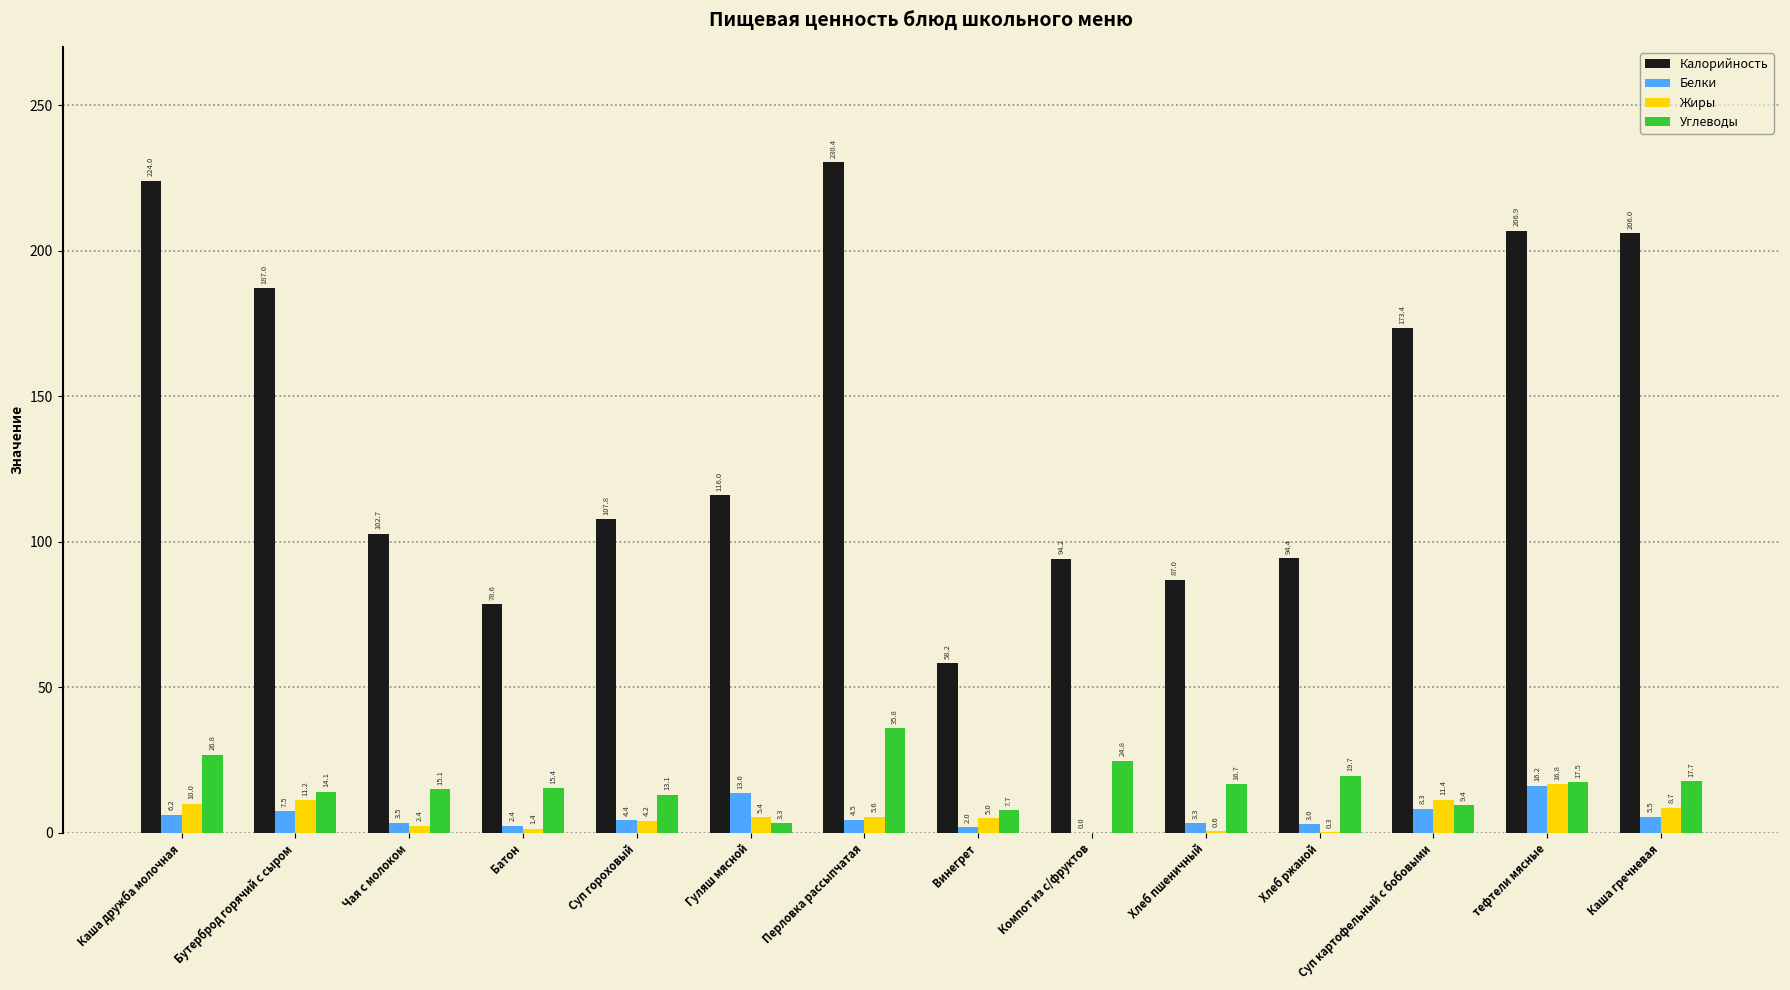

What is the approximate value of Белки at Гуляш мясной?

13.6